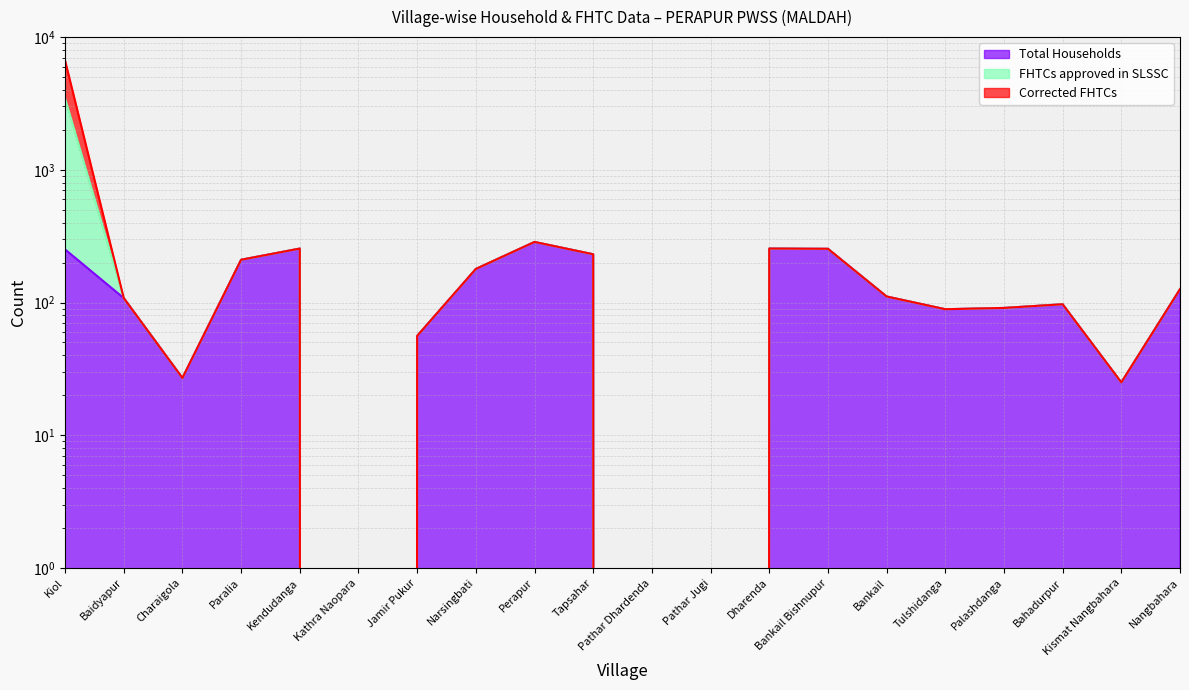

What is the difference between the Total Households values at Kismat Nangbahara and Narsingbati?

154